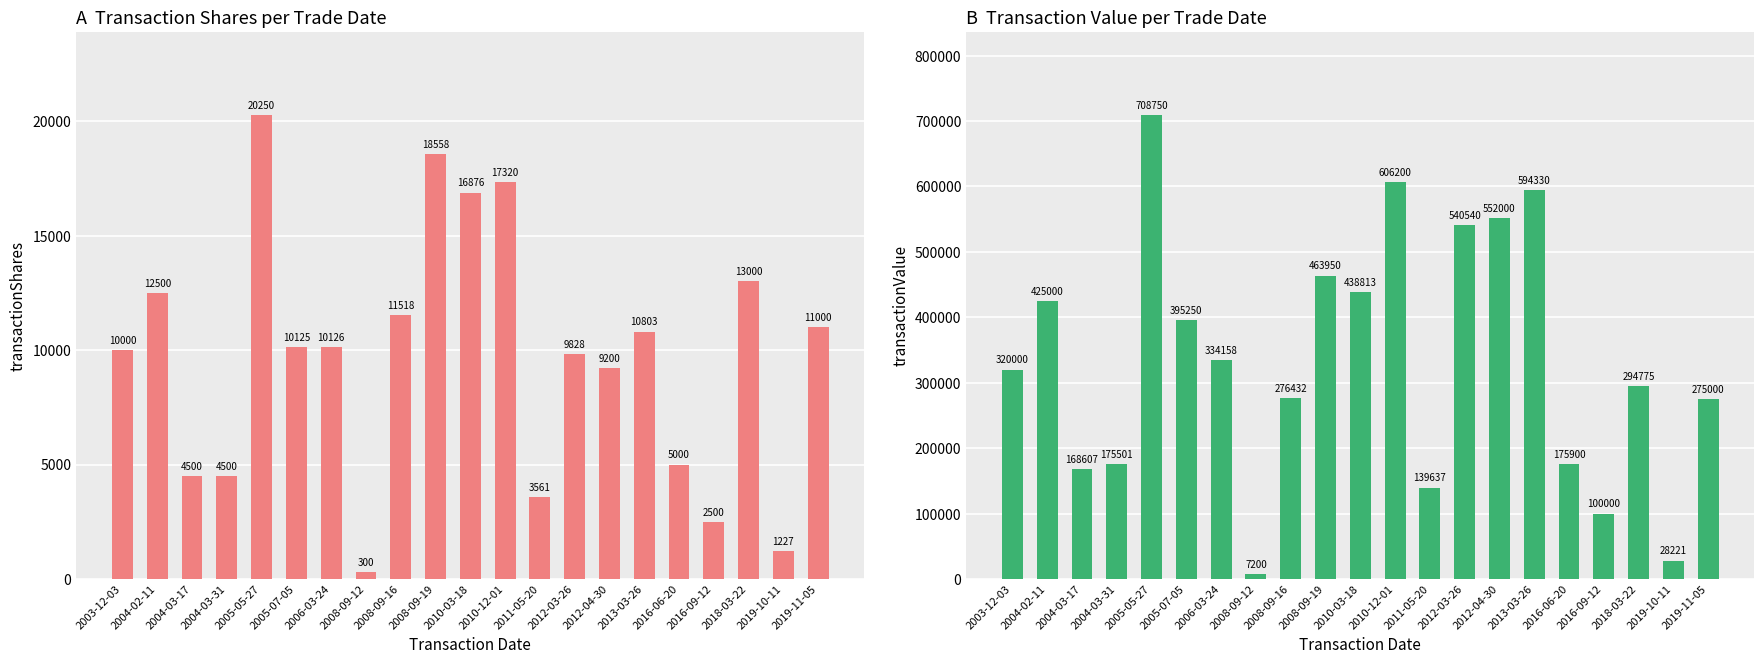

Where does the transactionShares series first go above 10125?

2004-02-11